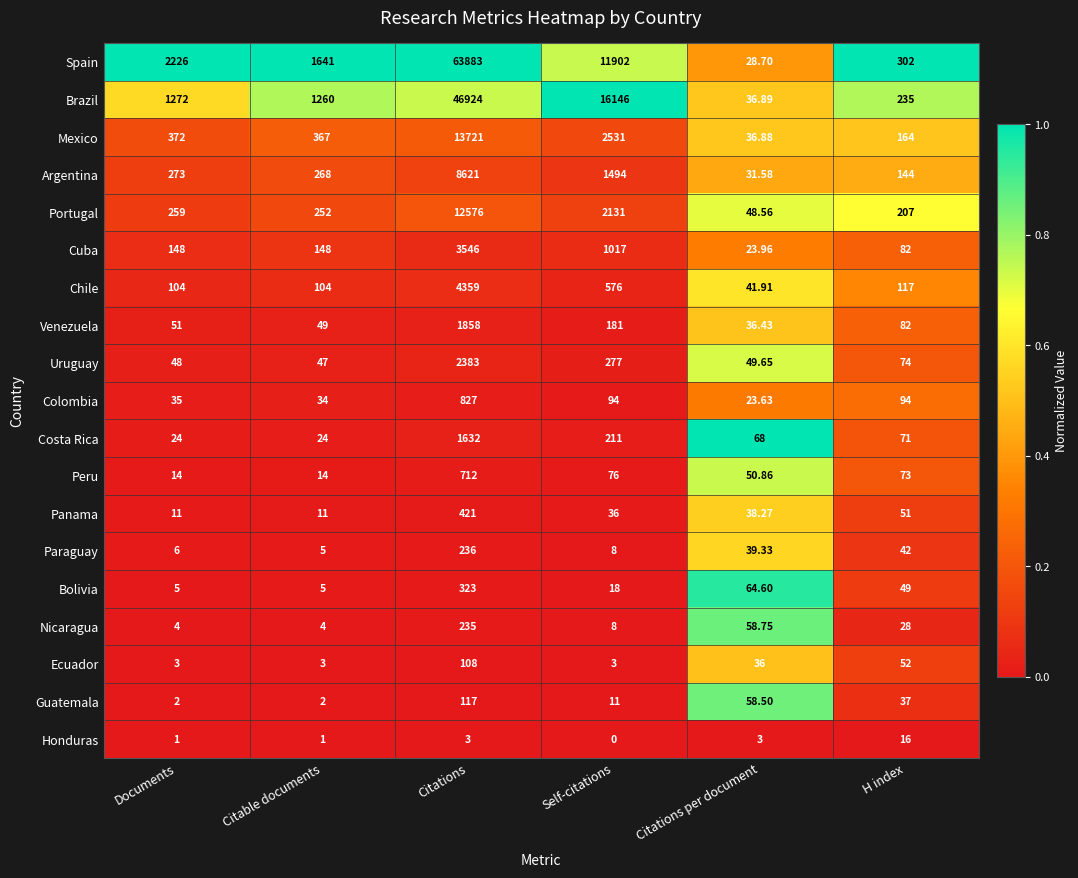

Between Citable documents and Self-citations, which series saw the biggest shift?

Brazil